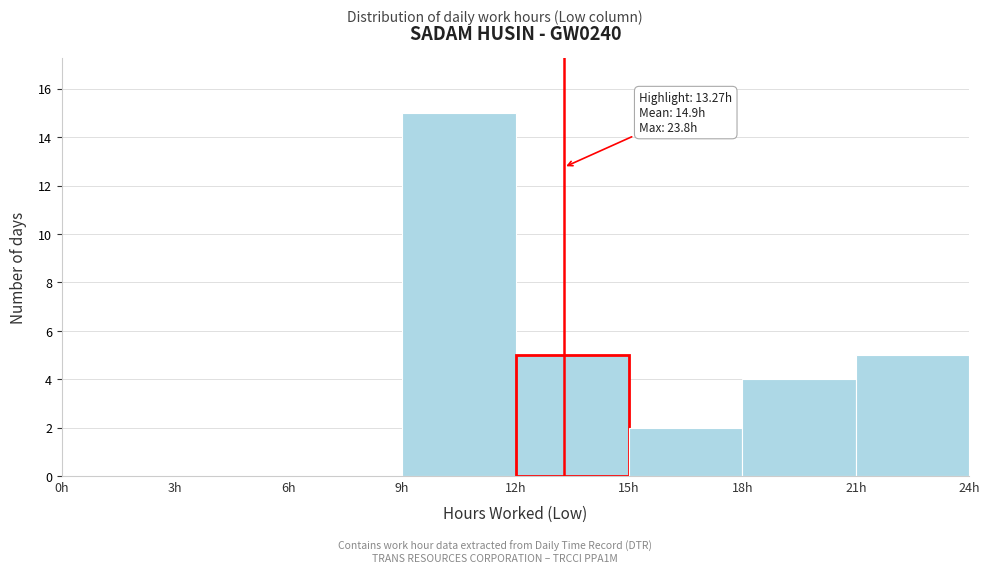

Which range on the x-axis has the tallest bar?

9 to 12